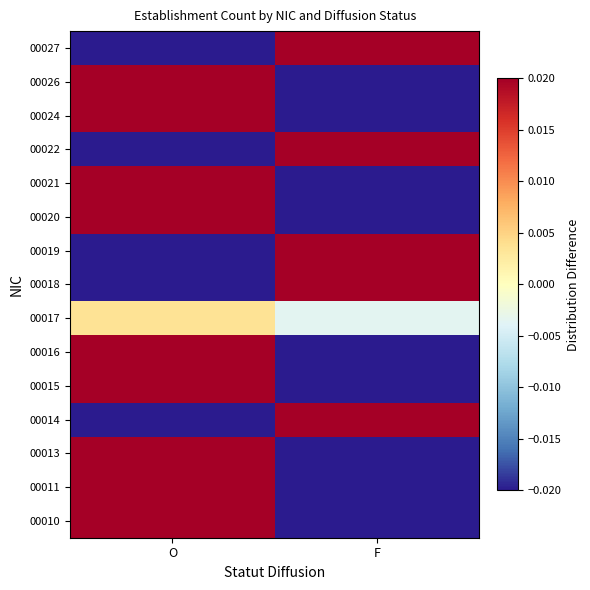

Reading left to right, transcribe all the data shown in this chart.

00010: O=0.1	F=-0.1
00011: O=0.1	F=-0.1
00013: O=0.0	F=-0.0
00014: O=-0.1	F=0.1
00015: O=0.0	F=-0.0
00016: O=0.1	F=-0.1
00017: O=0.0	F=-0.0
00018: O=-0.2	F=0.2
00019: O=-0.1	F=0.1
00020: O=0.0	F=-0.0
00021: O=0.0	F=-0.0
00022: O=-0.1	F=0.1
00024: O=0.0	F=-0.0
00026: O=0.0	F=-0.0
00027: O=-0.1	F=0.1